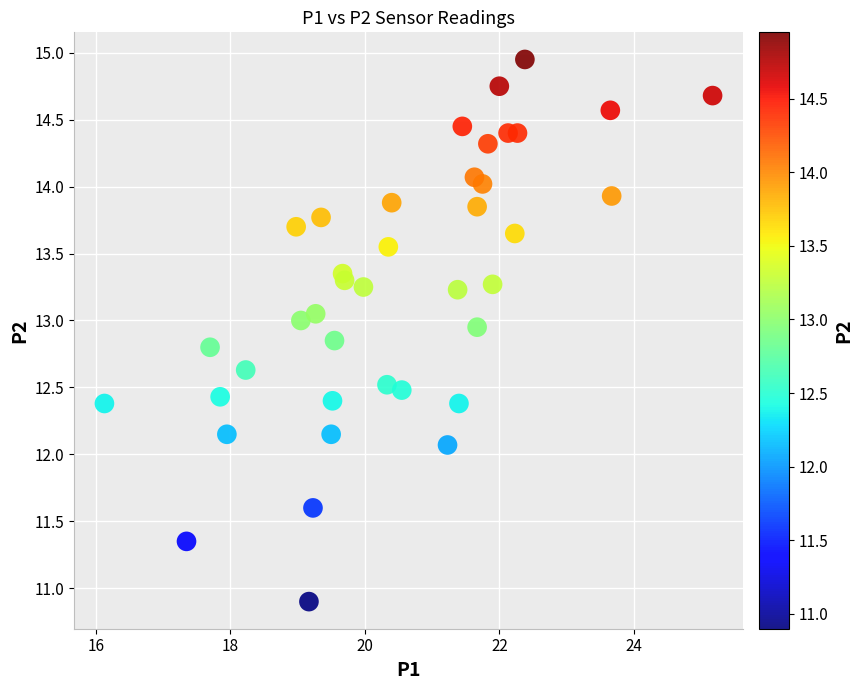

What Y value in the scatter plot is closest to 12?

12.1